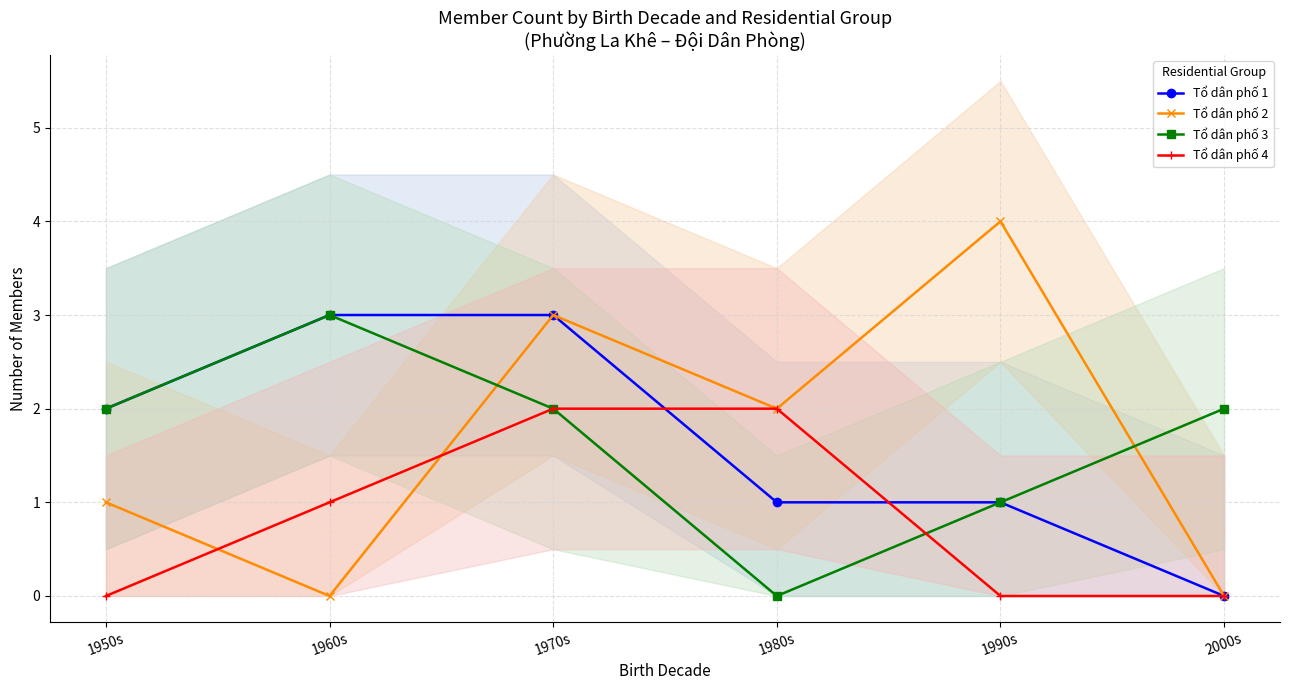

Is it true that Tổ dân phố 3 equals 3 at 2000s?

False